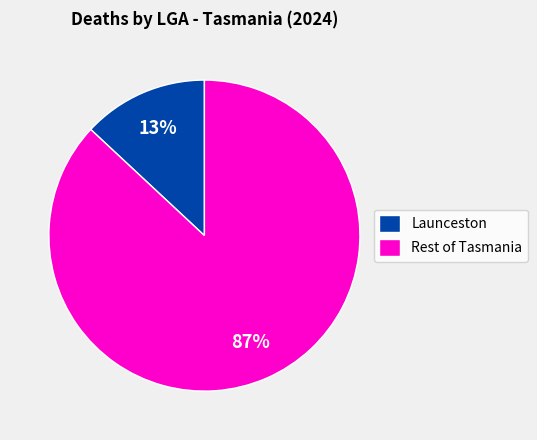

Which slice represents more than half of the pie?

Rest of Tasmania